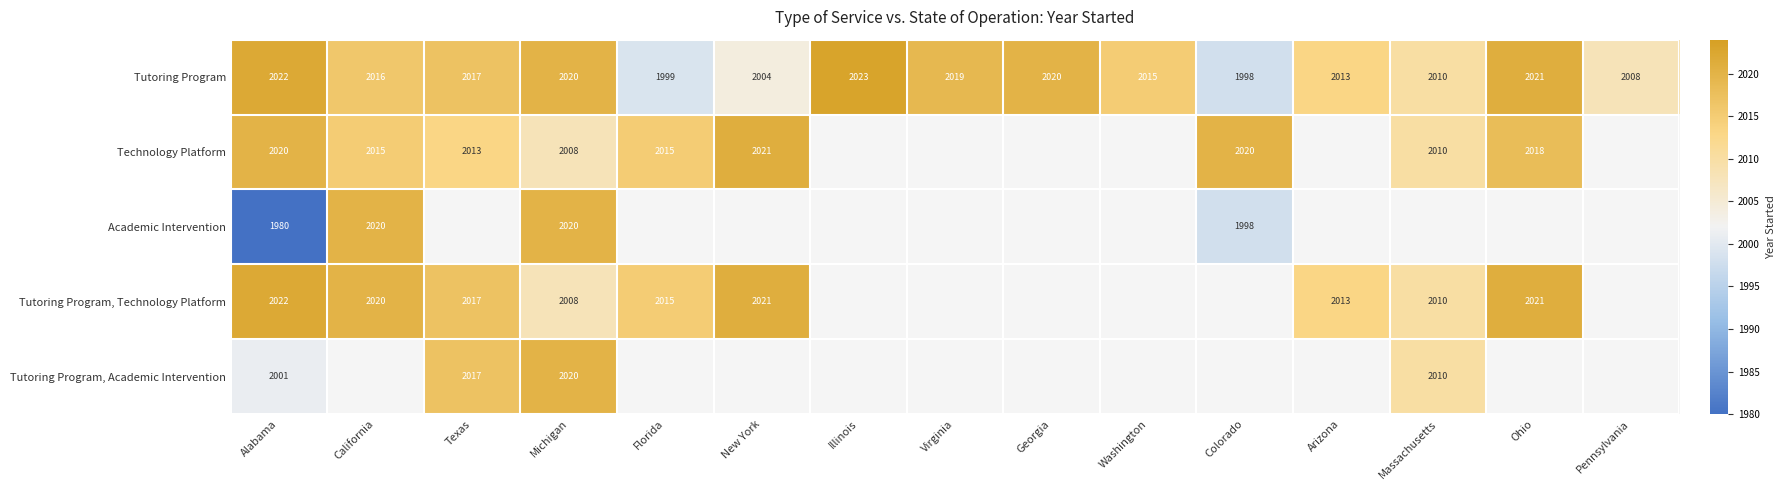

How many distinct data groups are displayed?

5